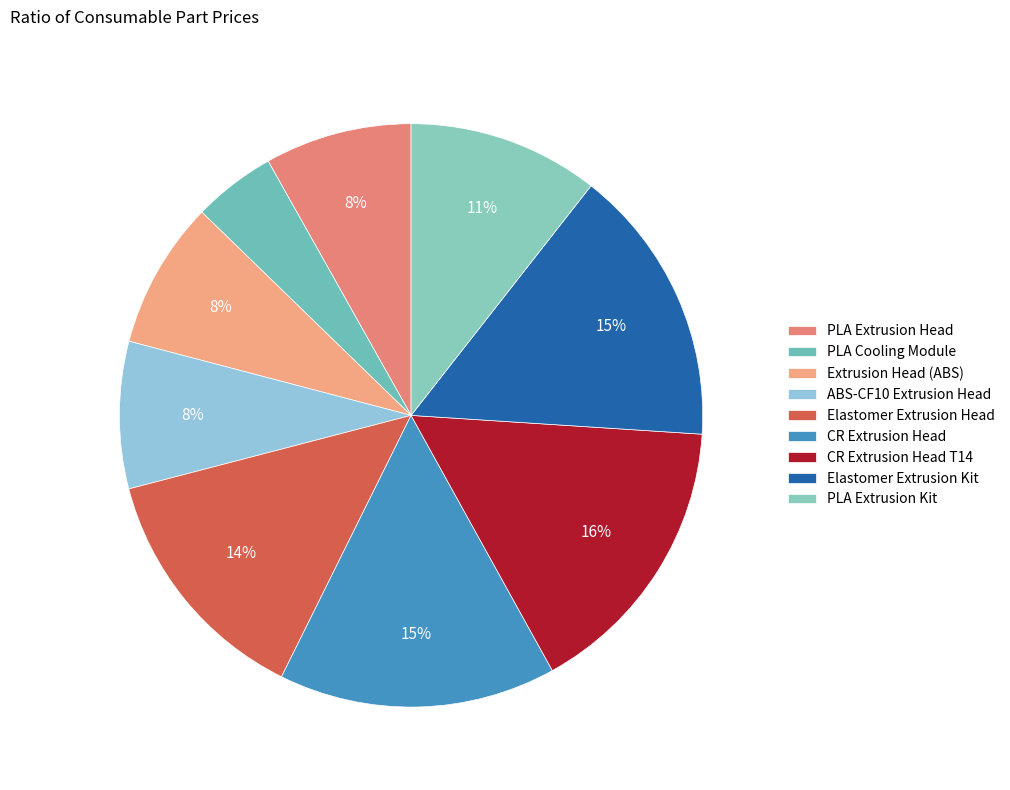

Which has a higher value, PLA Cooling Module or PLA Extrusion Kit?

PLA Extrusion Kit